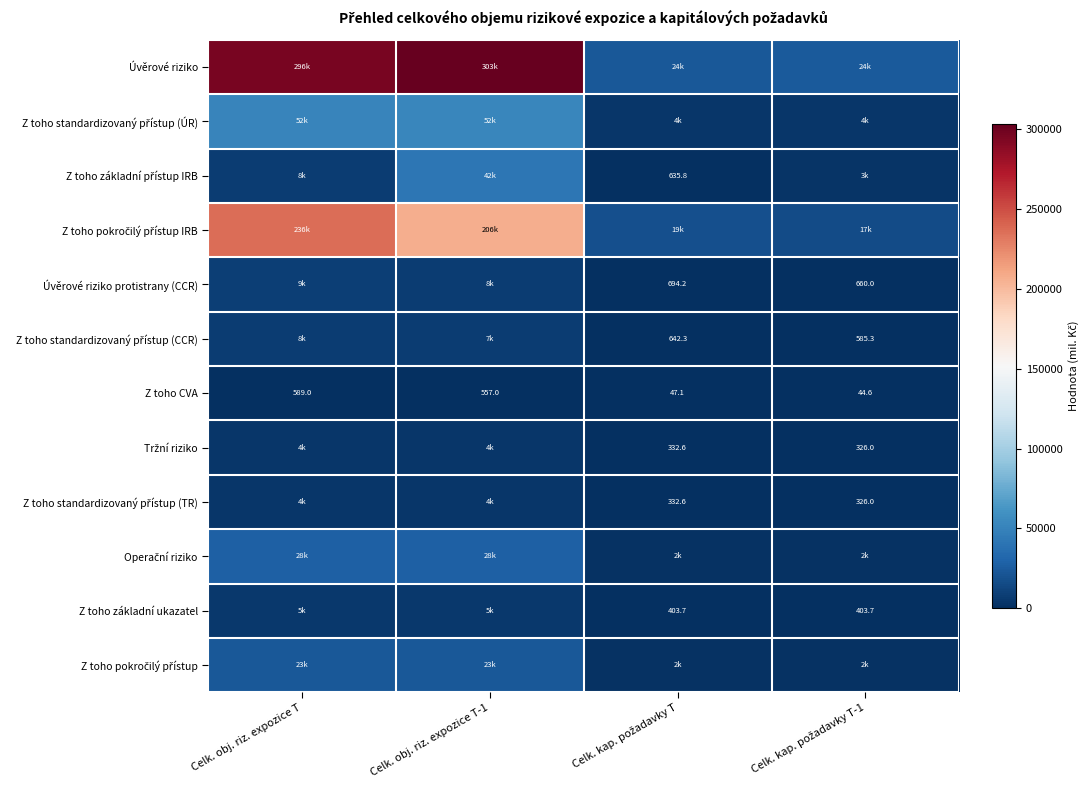

Count the number of categories in the chart.

4